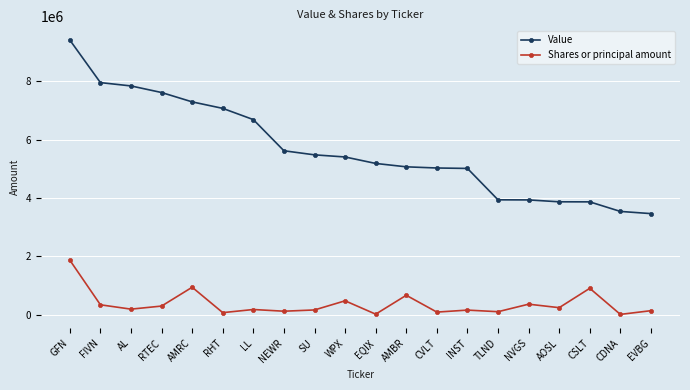

Between AMRC and AOSL, which series saw the biggest shift?

Value